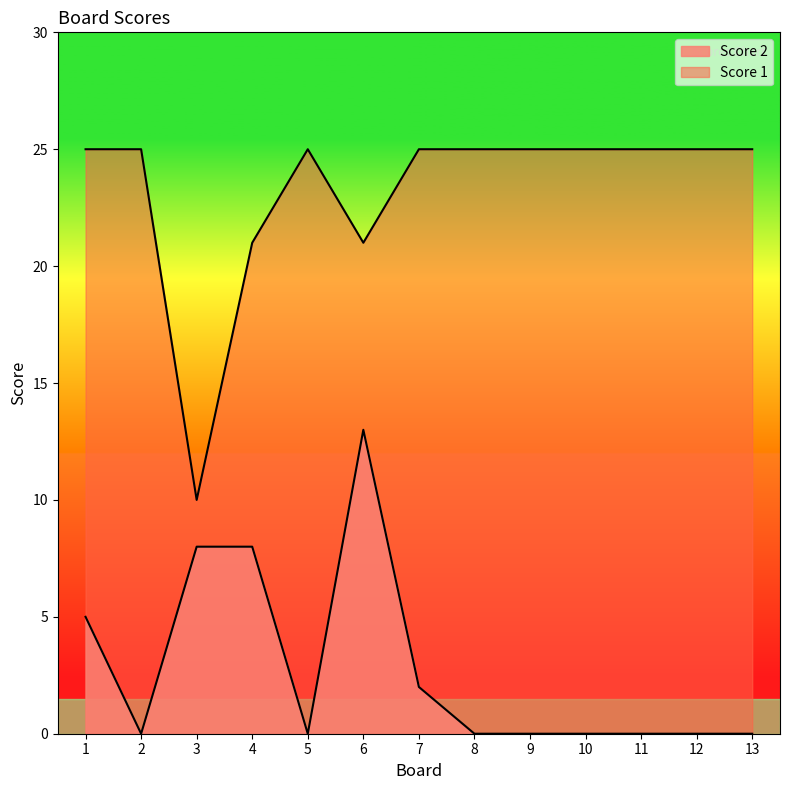

How many positive values does the Score 2 series have?

5